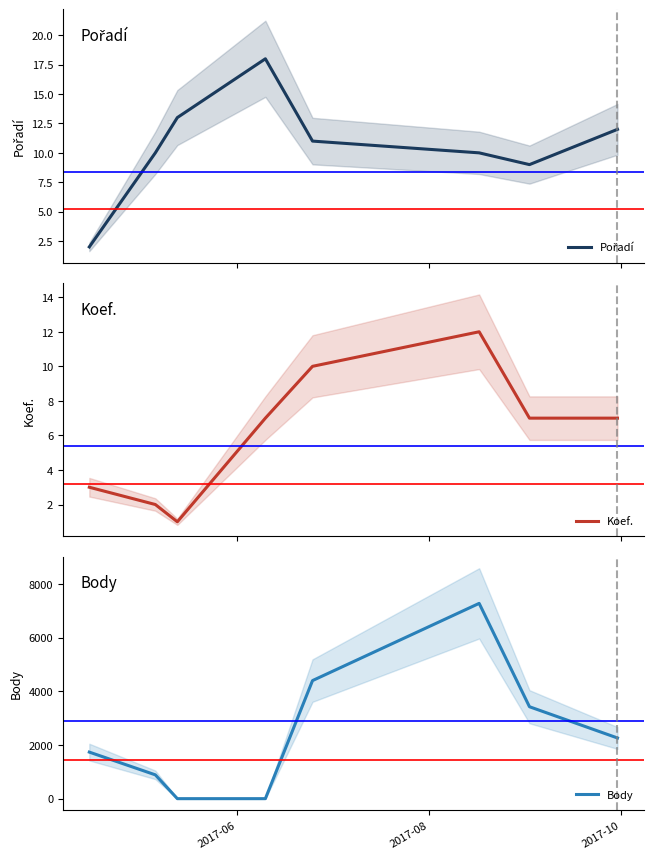

True or false: Koef. and Pořadí cross at least once.

True